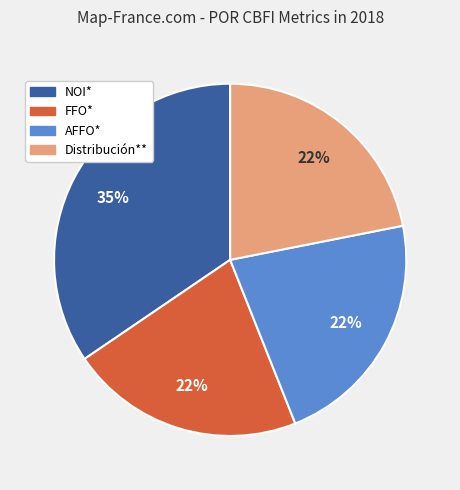

Do Distribución** and AFFO* together represent more than half of the pie?

No